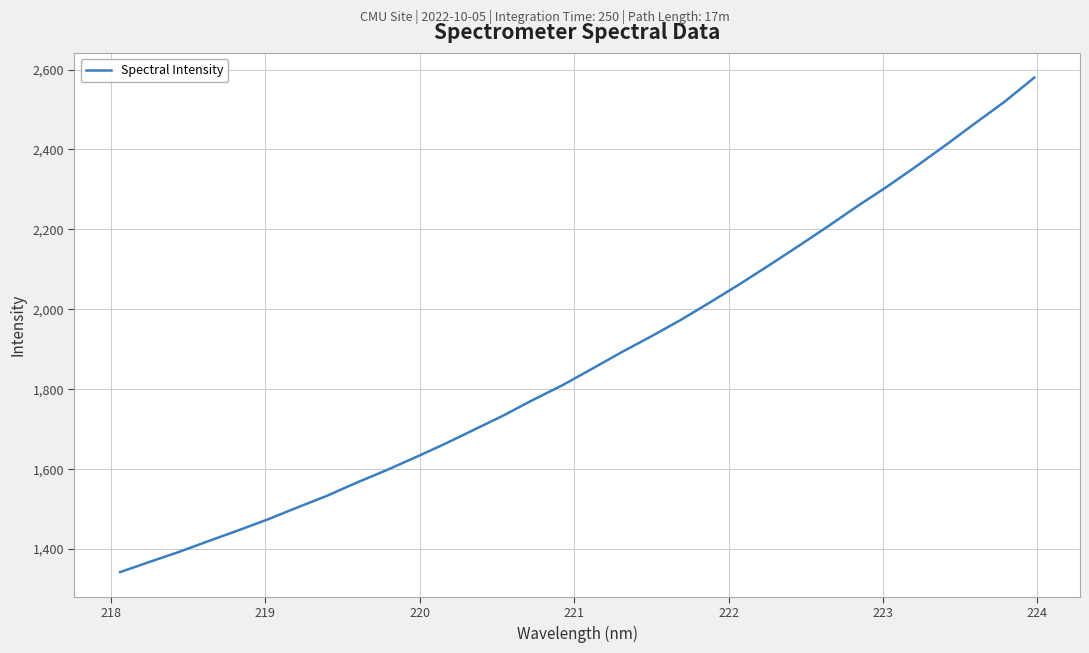

What is the greatest value displayed?

2579.7